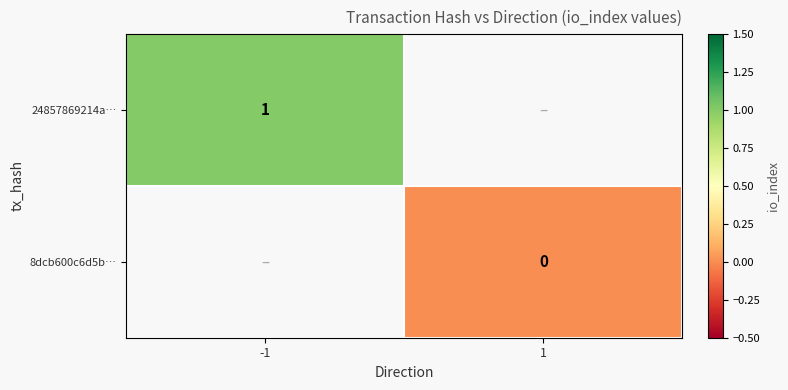

The 24857869214a… series shows 2 at -1. True or false?

False